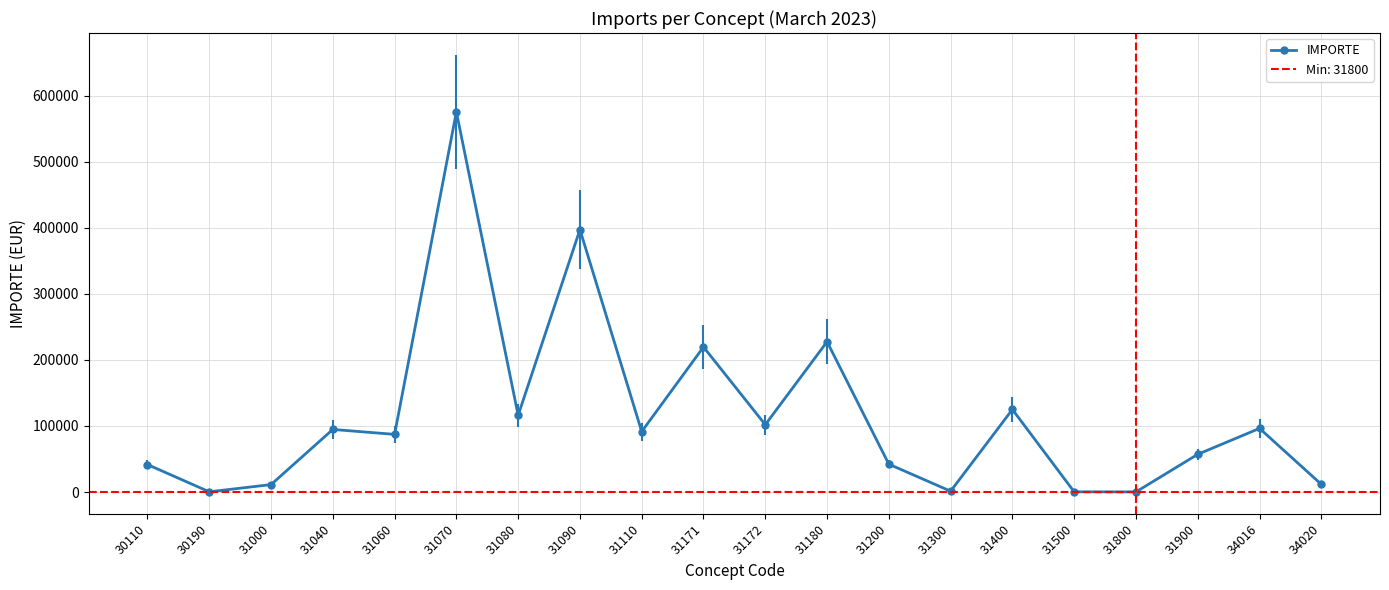

What is the average value?

114949.7